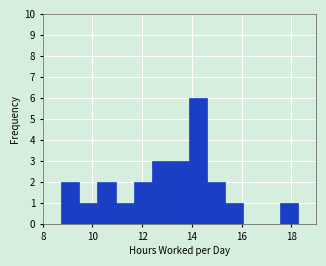

Around what value on the x-axis is the tallest bar? Give the approximate position of its centre, as read against the axis.

14.2